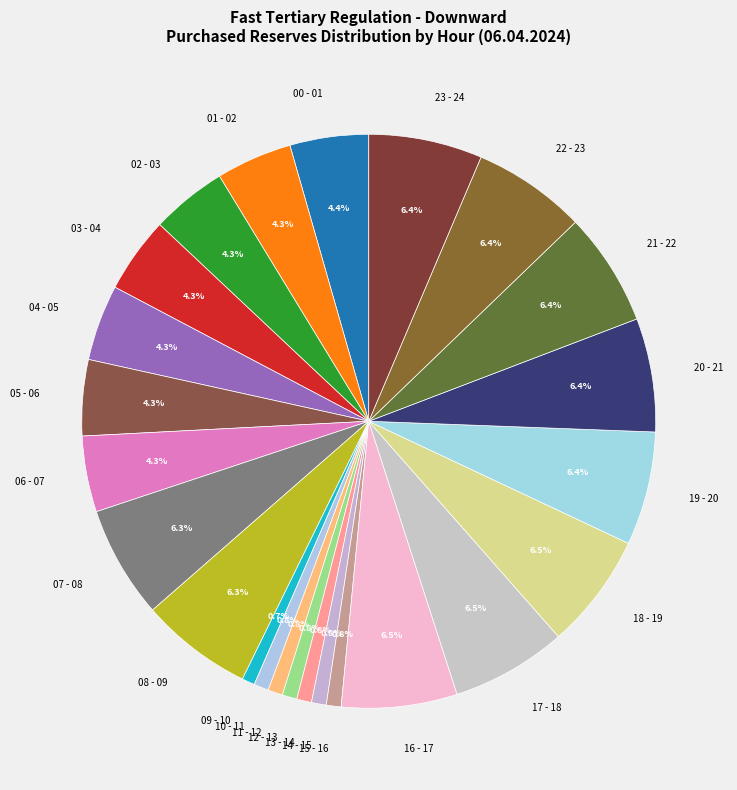

Does any single category account for the majority?

No